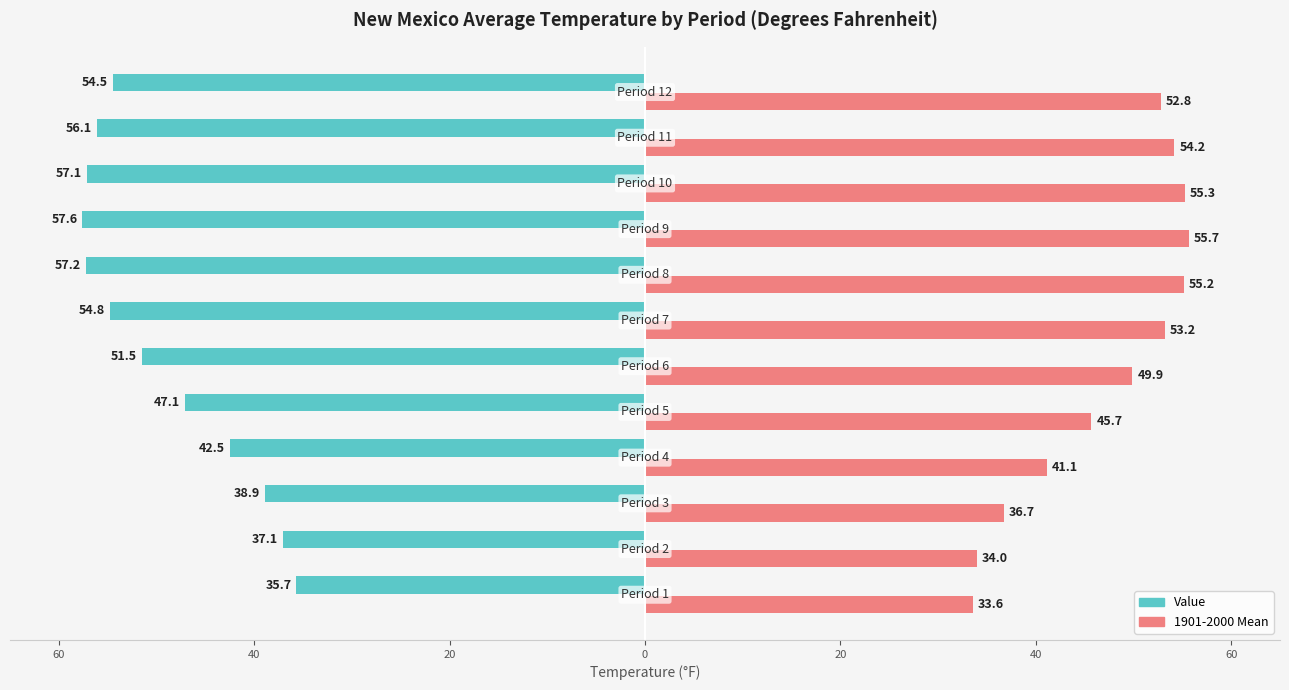

What is the difference between the maximum and second lowest values in the 1901-2000 Mean series?

21.7